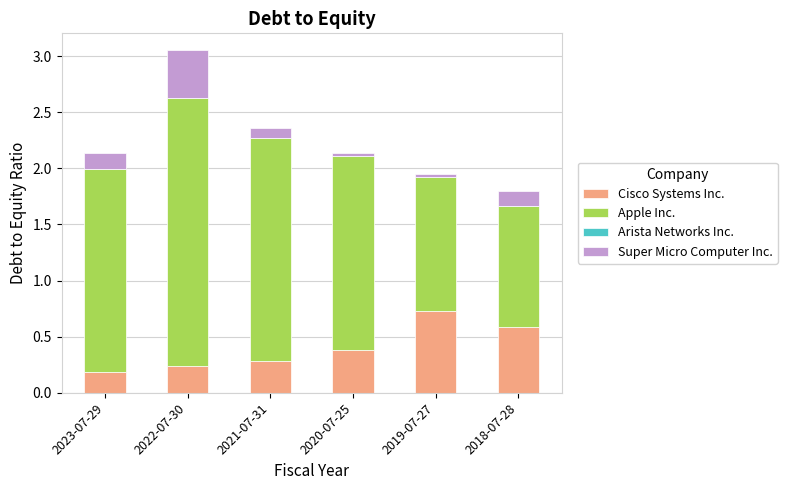

At which category is the sum across all series the highest?

2022-07-30